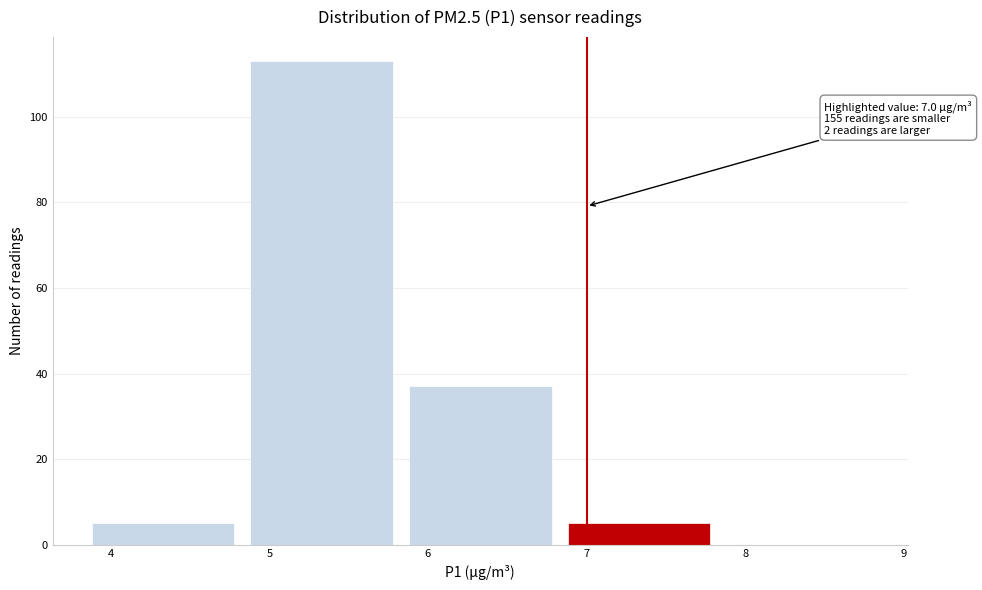

Which range on the x-axis has the tallest bar?

4.83 to 5.83